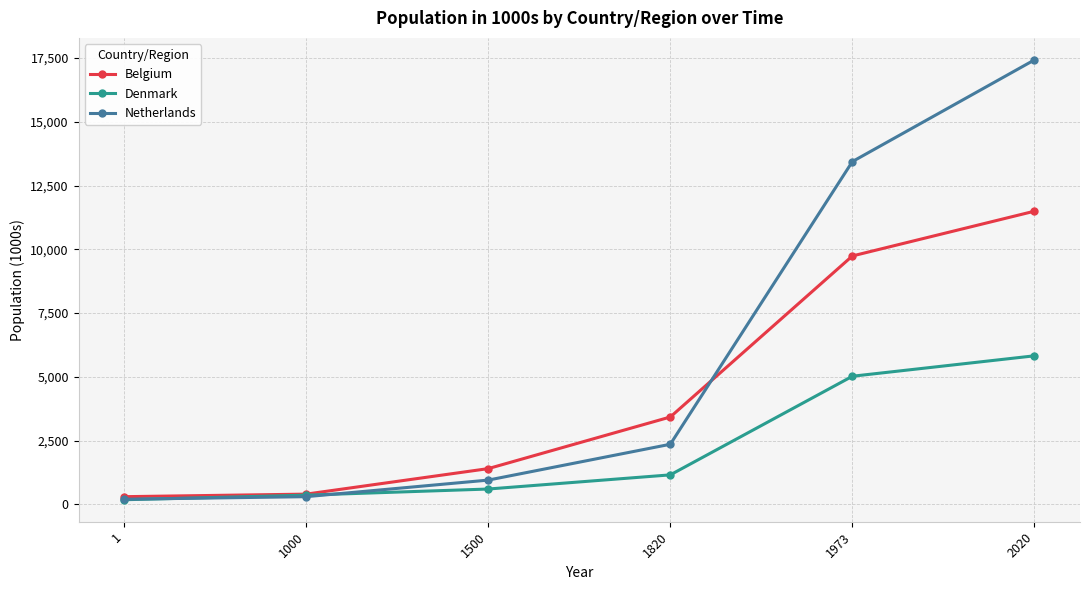

Reading right to left, extract all data points from this chart.

Belgium: 2020=11493	1973=9738	1820=3424	1500=1400	1000=400	1=300
Denmark: 2020=5823	1973=5022	1820=1155	1500=600	1000=360	1=180
Netherlands: 2020=17425	1973=13438	1820=2355	1500=950	1000=300	1=200